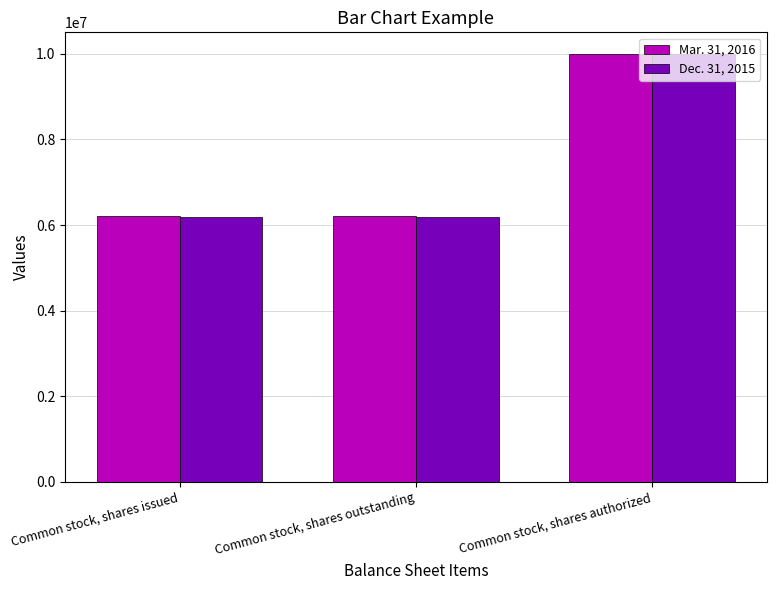

What is the value of the Mar. 31, 2016 bar at the 2nd from the left?

6218205